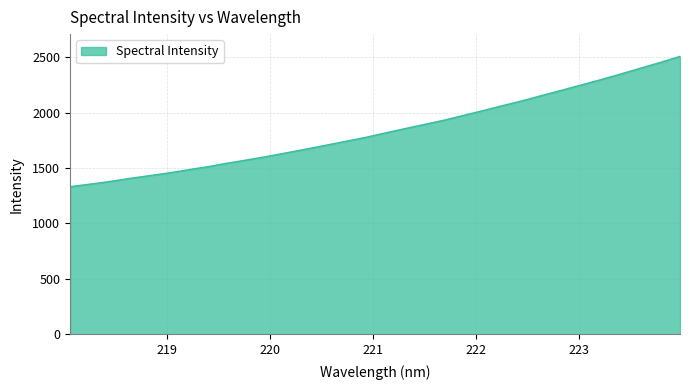

What is the greatest value displayed?

2509.3